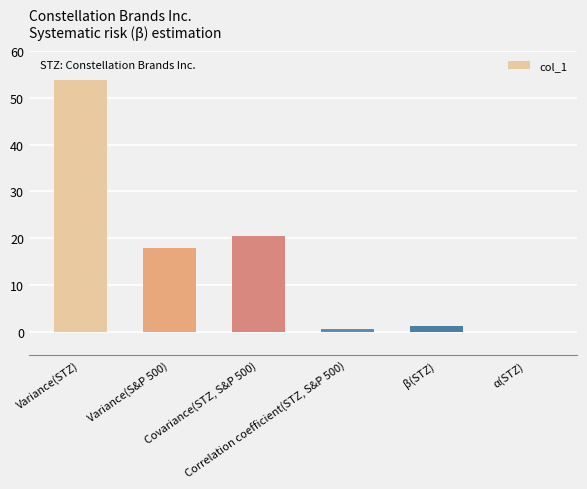

The chart shows a value of 90.5 at Variance(STZ). True or false?

False